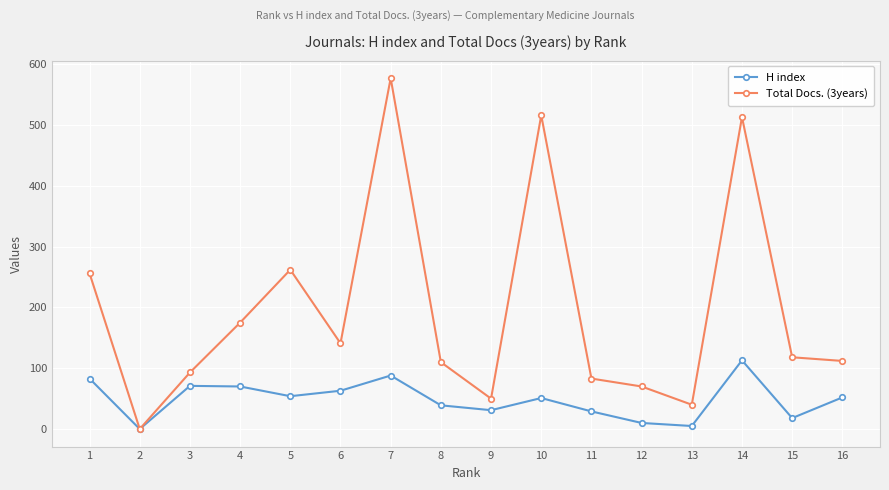

In Total Docs. (3years), how many points are higher than both neighbors (excluding endpoints)?

4